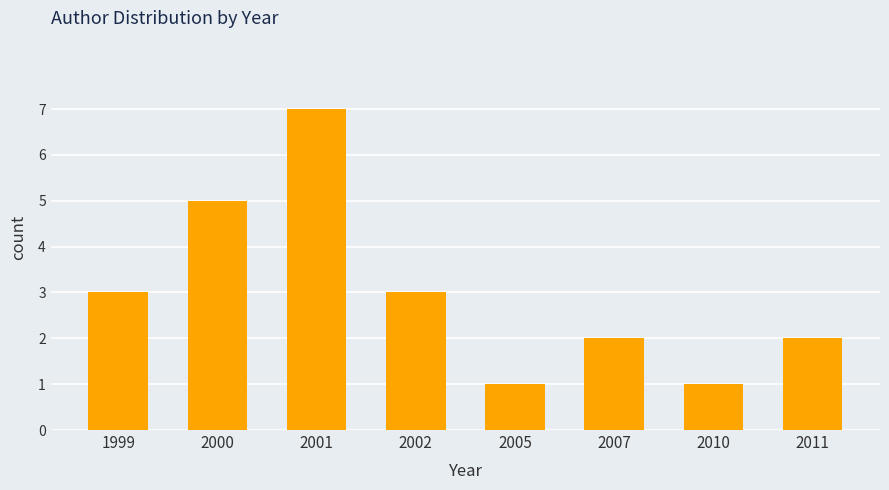

Approximately how many times larger is the value at 2011 compared to 2002?

0.7